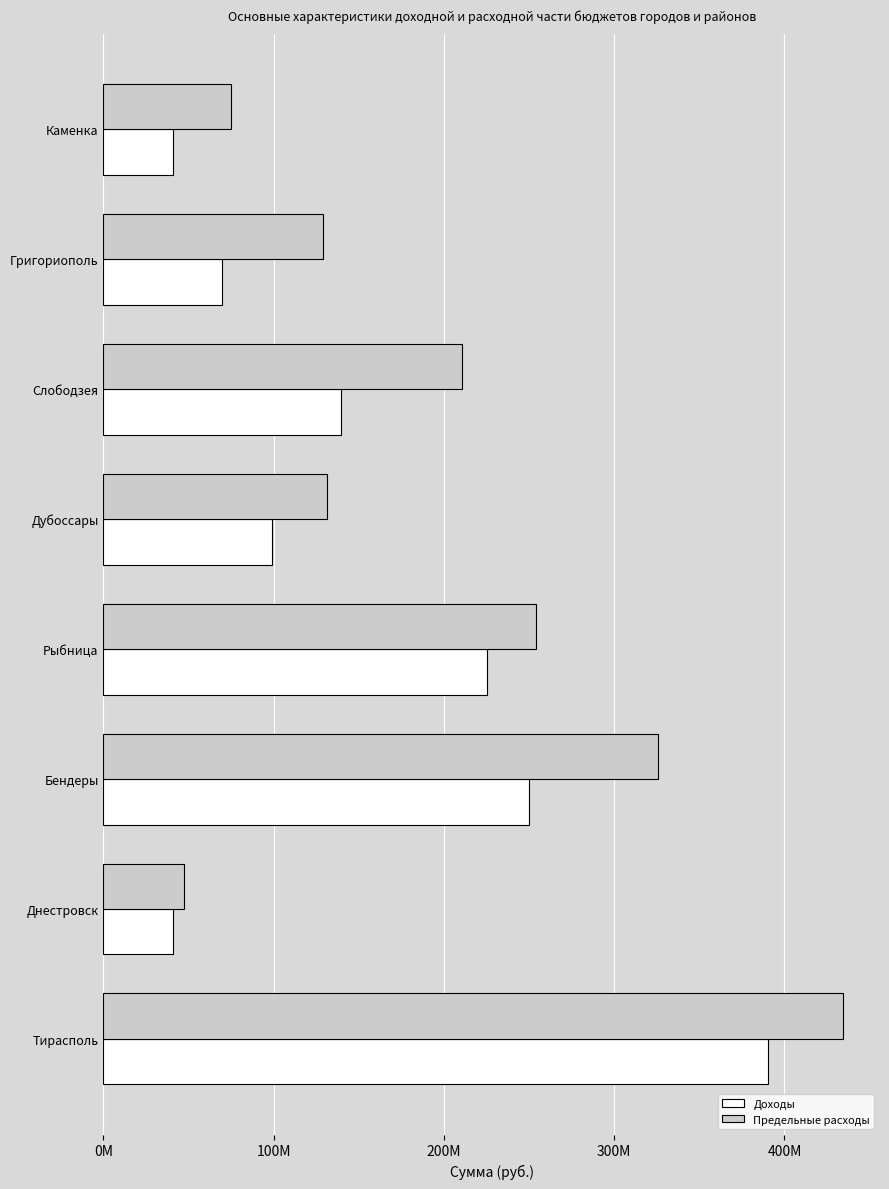

Where is Доходы nearest to the value 215437275?

Рыбница